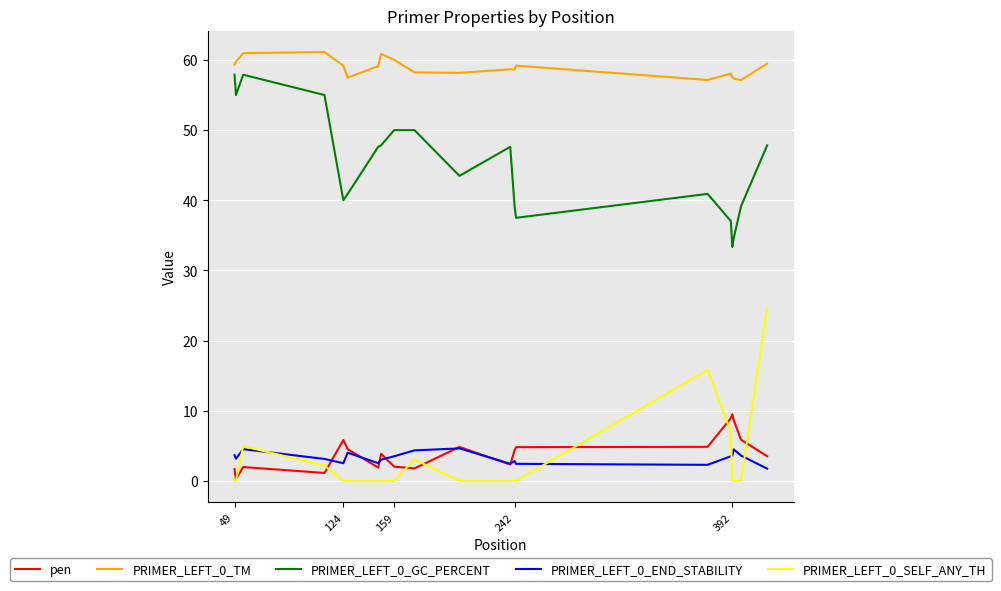

List the series in order of their peak value, lowest first.

PRIMER_LEFT_0_END_STABILITY, pen, PRIMER_LEFT_0_SELF_ANY_TH, PRIMER_LEFT_0_GC_PERCENT, PRIMER_LEFT_0_TM